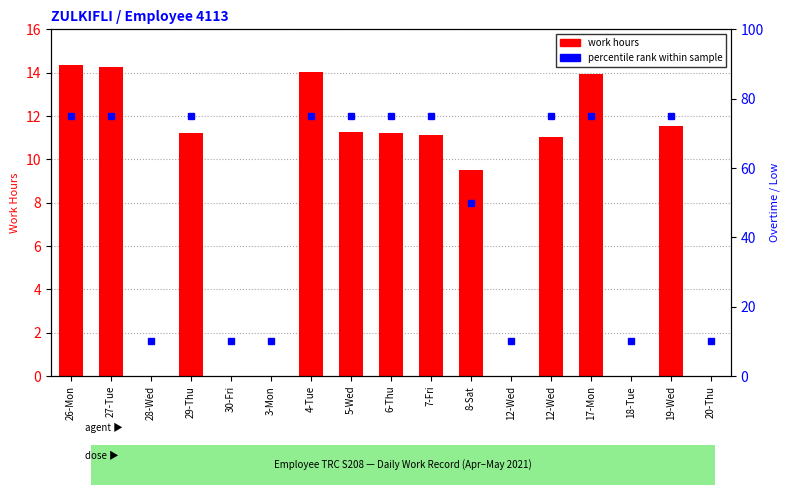

Reading right to left, extract all data points from this chart.

Work Hours: 20-Thu=0.0	19-Wed=11.5	18-Tue=0.0	17-Mon=13.9	12-Wed=11.0	12-Wed=0.0	8-Sat=9.5	7-Fri=11.1	6-Thu=11.2	5-Wed=11.3	4-Tue=14.0	3-Mon=0.0	30-Fri=0.0	29-Thu=11.2	28-Wed=0.0	27-Tue=14.3	26-Mon=14.3
percentile rank within sample: 20-Thu=10.0	19-Wed=75.0	18-Tue=10.0	17-Mon=75.0	12-Wed=75.0	12-Wed=10.0	8-Sat=50.0	7-Fri=75.0	6-Thu=75.0	5-Wed=75.0	4-Tue=75.0	3-Mon=10.0	30-Fri=10.0	29-Thu=75.0	28-Wed=10.0	27-Tue=75.0	26-Mon=75.0